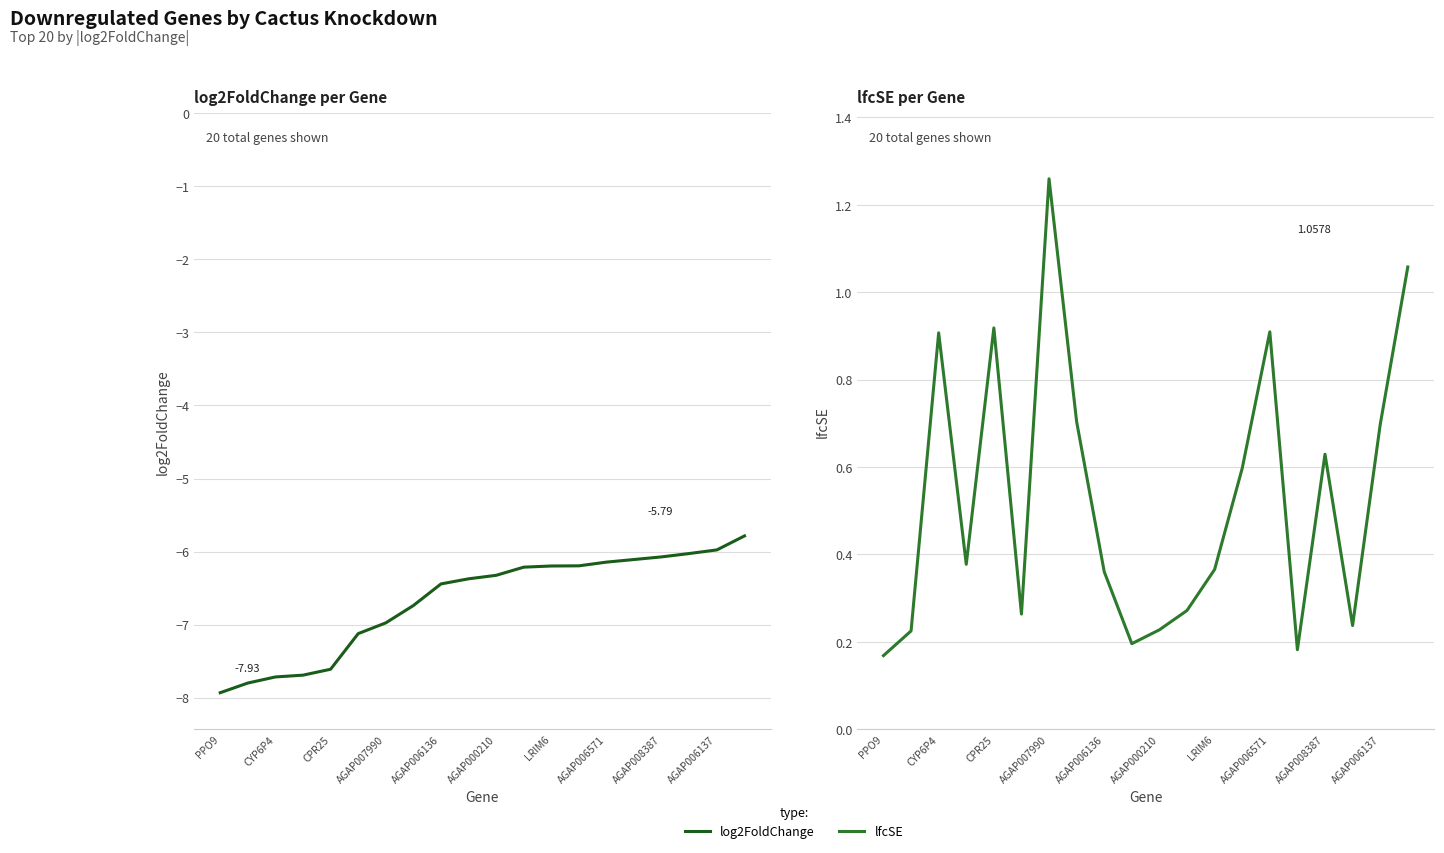

In lfcSE, how many points are higher than both neighbors (excluding endpoints)?

5